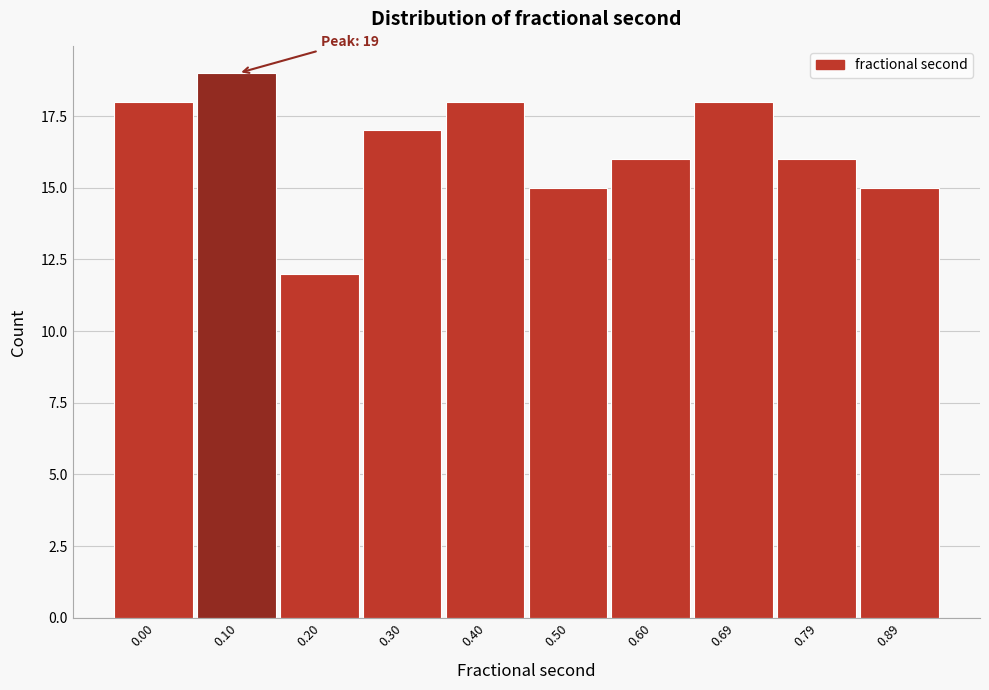

Reading left to right, transcribe all the data shown in this chart.

18	19	12	17	18	15	16	18	16	15